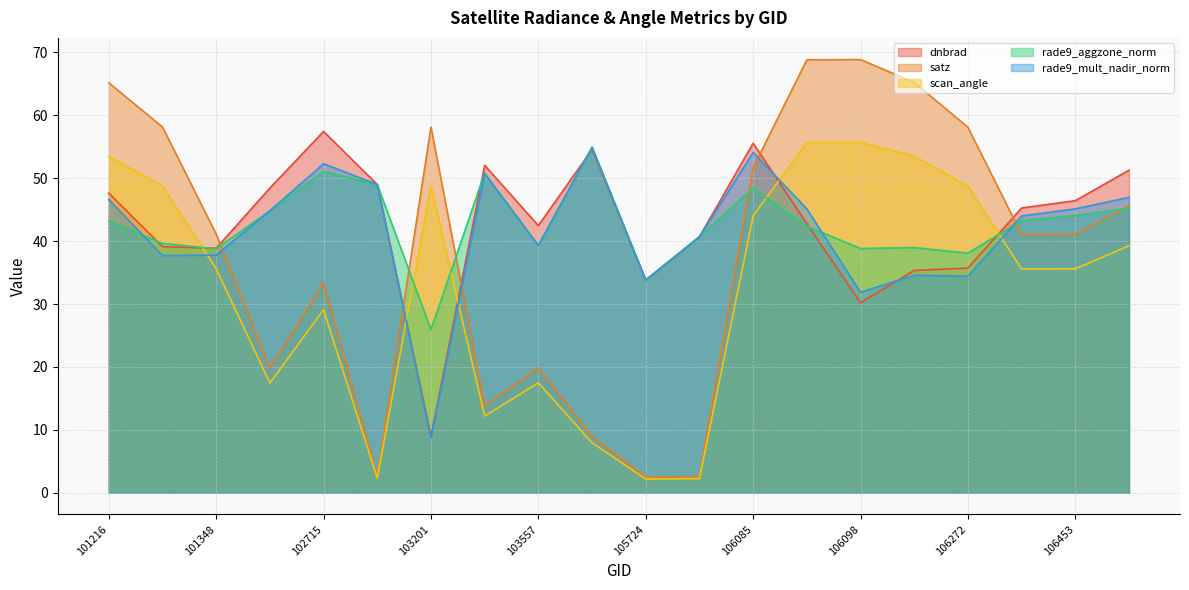

Reading right to left, what are all the values shown in this chart?

dnbrad: 51.3	46.4	45.3	35.7	35.3	30.2	42.8	55.6	40.7	33.8	54.5	42.5	52.0	9.0	49.0	57.4	48.4	38.9	39.1	47.6
satz: 45.6	41.1	41.1	58.1	65.2	68.9	68.8	51.7	2.5	2.5	9.0	19.8	13.8	58.1	2.6	33.3	19.8	41.1	58.1	65.2
scan_angle: 39.3	35.6	35.6	48.7	53.5	55.7	55.7	44.0	2.2	2.2	7.9	17.5	12.2	48.8	2.3	29.1	17.4	35.6	48.8	53.5
rade9_aggzone_norm: 45.2	44.1	43.3	38.1	39.0	38.8	42.4	48.4	40.7	33.8	54.9	39.3	50.8	25.9	49.0	51.1	44.8	38.8	39.6	43.2
rade9_mult_nadir_norm: 47.0	45.1	44.0	34.4	34.6	31.9	45.1	54.1	40.7	33.8	55.0	39.3	50.7	8.6	49.0	52.3	44.8	37.8	37.7	46.6